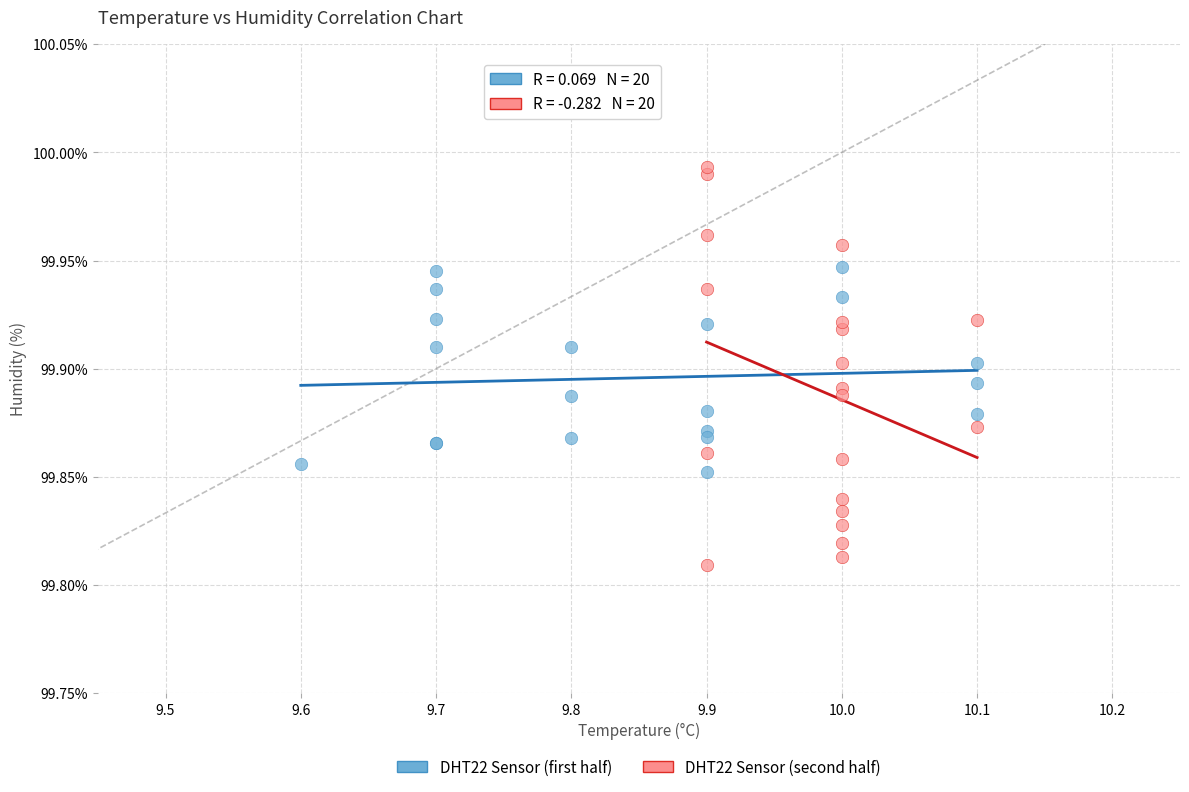

Which series reaches the maximum Y coordinate?

DHT22 Sensor (second half)